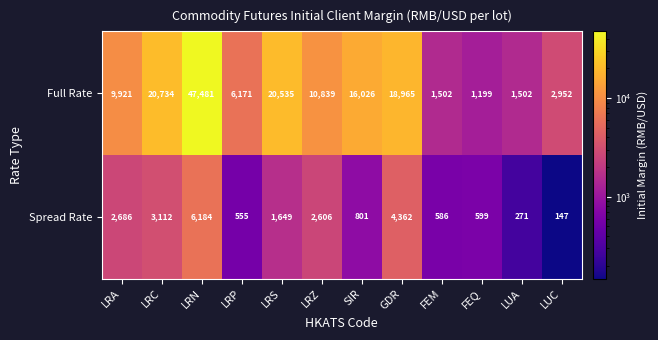

Read the Full Rate value at FEM, to the nearest 50.

1500